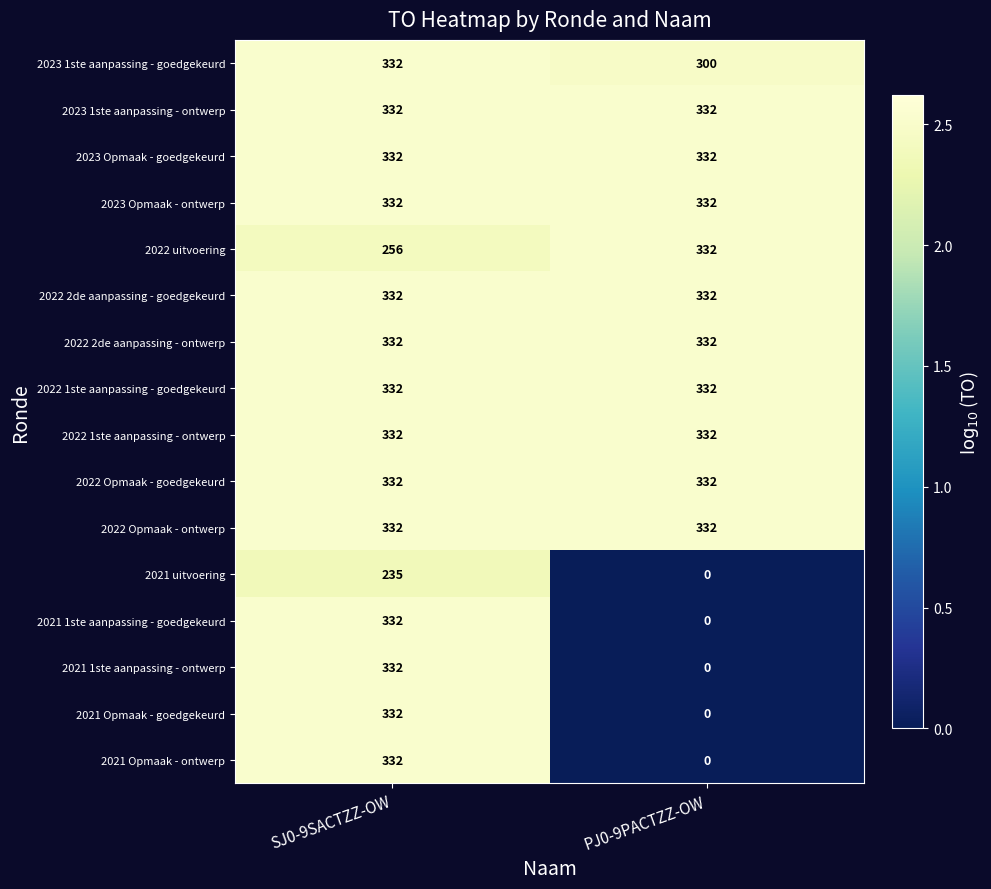

What value does the 2022 1ste aanpassing - ontwerp series have at PJ0-9PACTZZ-OW?

332